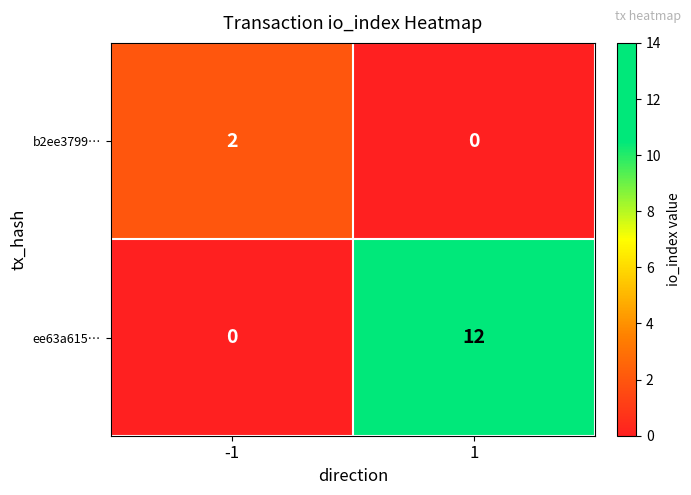

What is the maximum value shown in the chart?

12